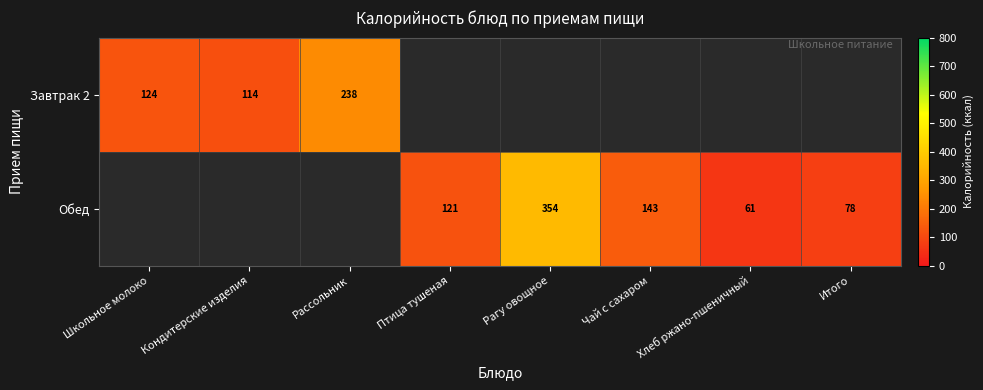

How many series are shown in this chart?

2